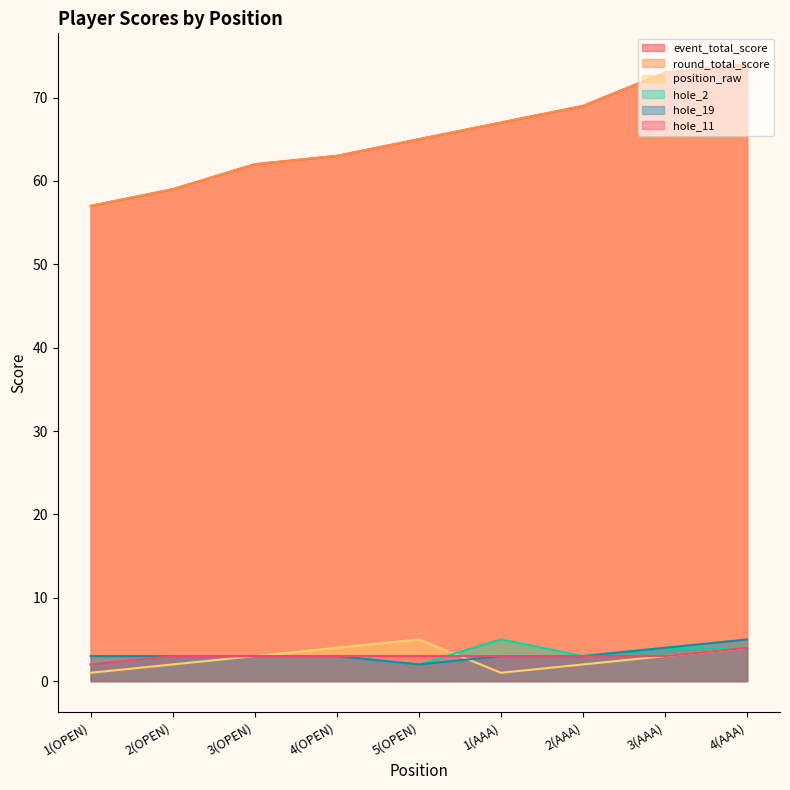

The position_raw series shows 4 at 4(AAA). True or false?

True